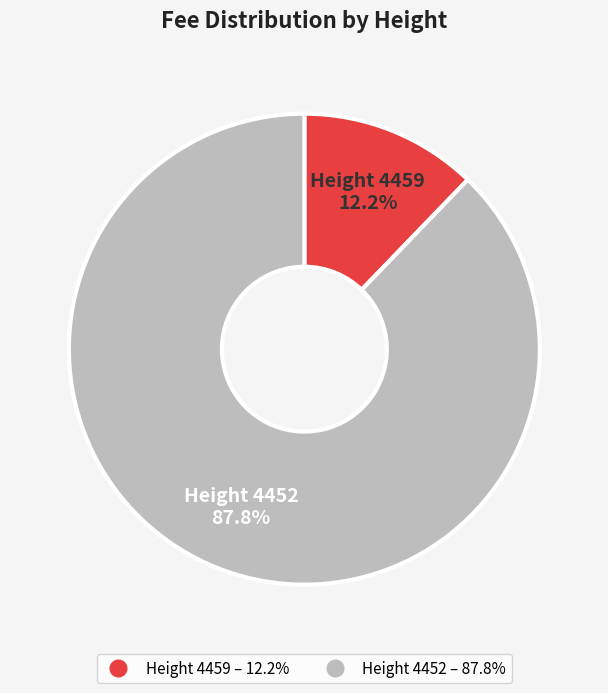

Is there any slice that represents more than half of the pie?

Yes